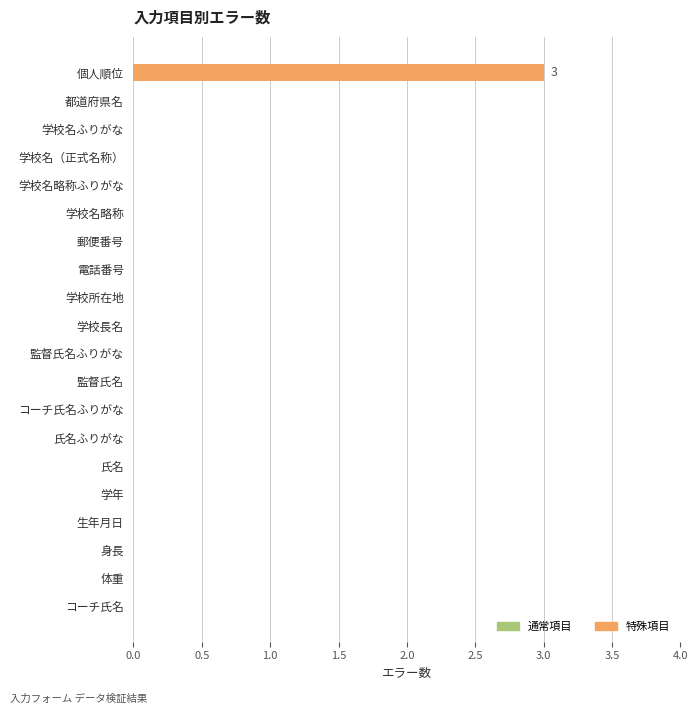

What is the change in value from 個人順位 to 体重?

-3